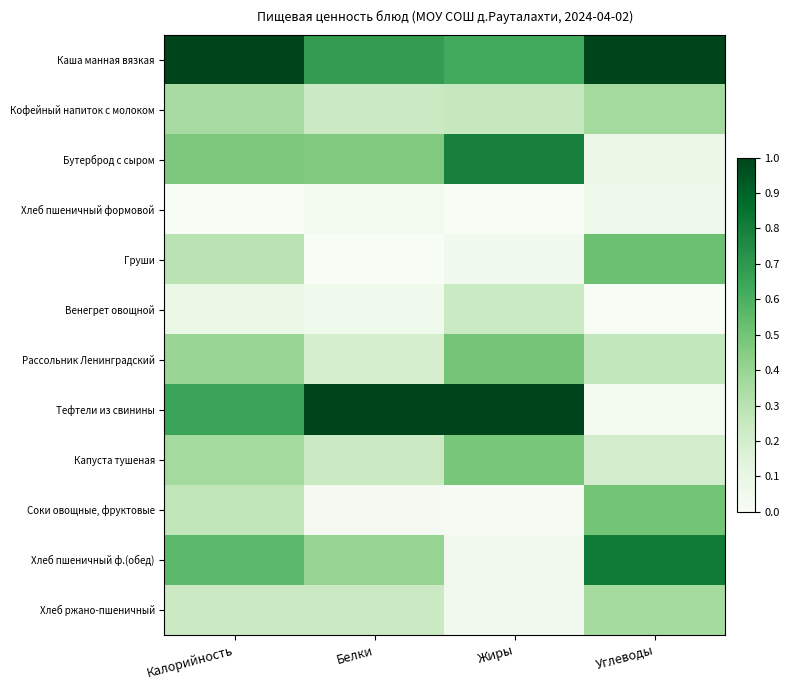

Between Калорийность and Жиры, which series saw the biggest shift?

Хлеб пшеничный ф.(обед)